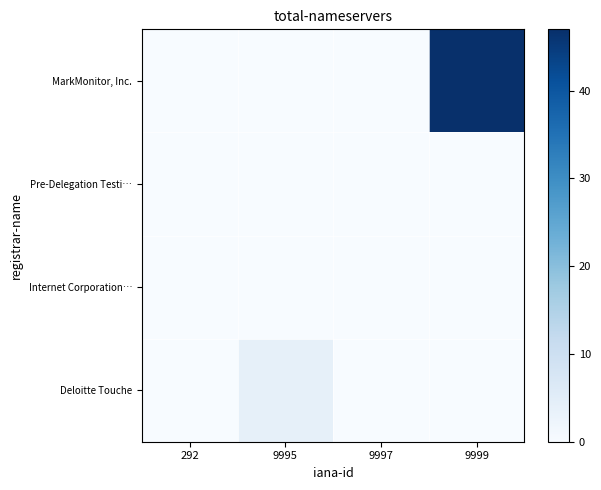

What is the spread (max minus min) of values at 9995?

4